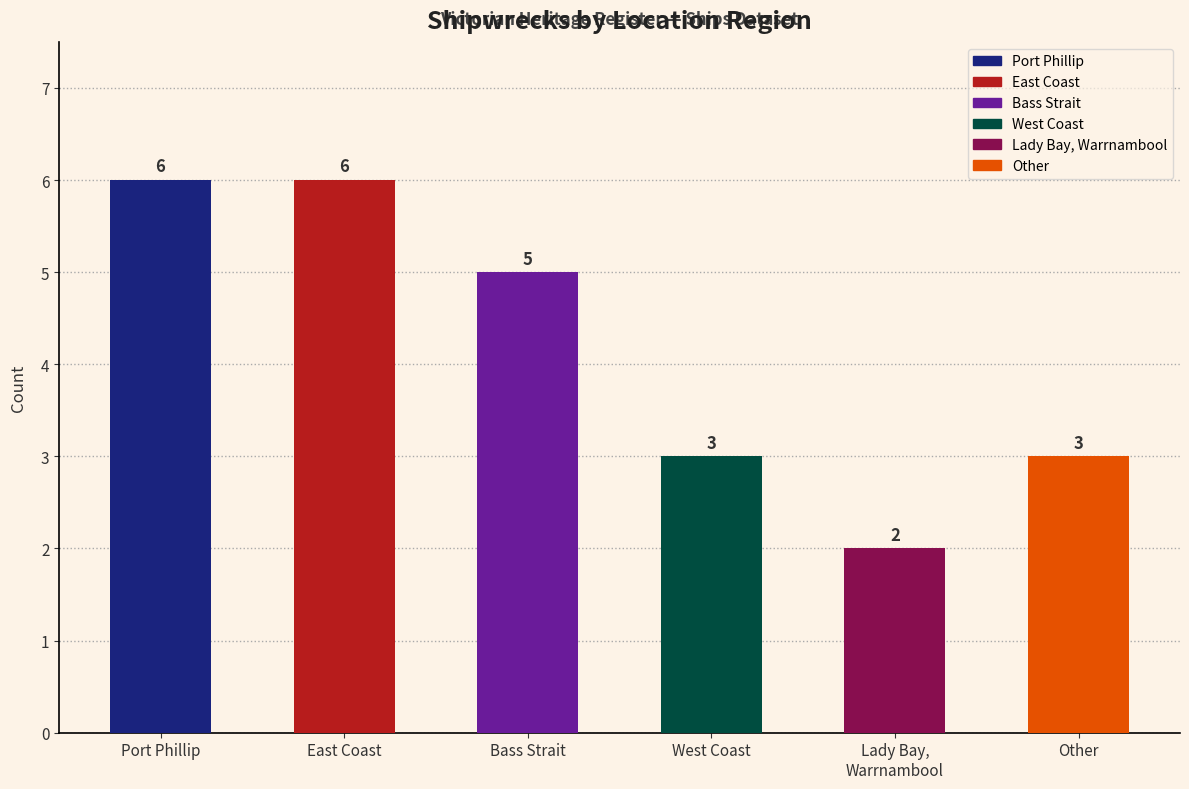

How many bars are there in total?

6